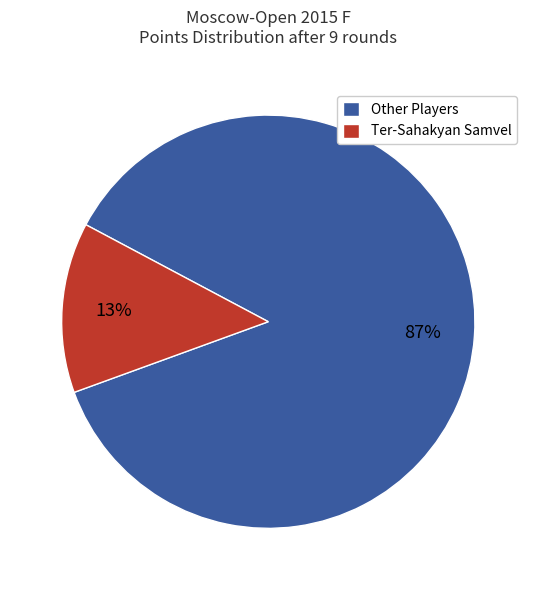

Does Ter-Sahakyan Samvel represent more than half of the total?

No